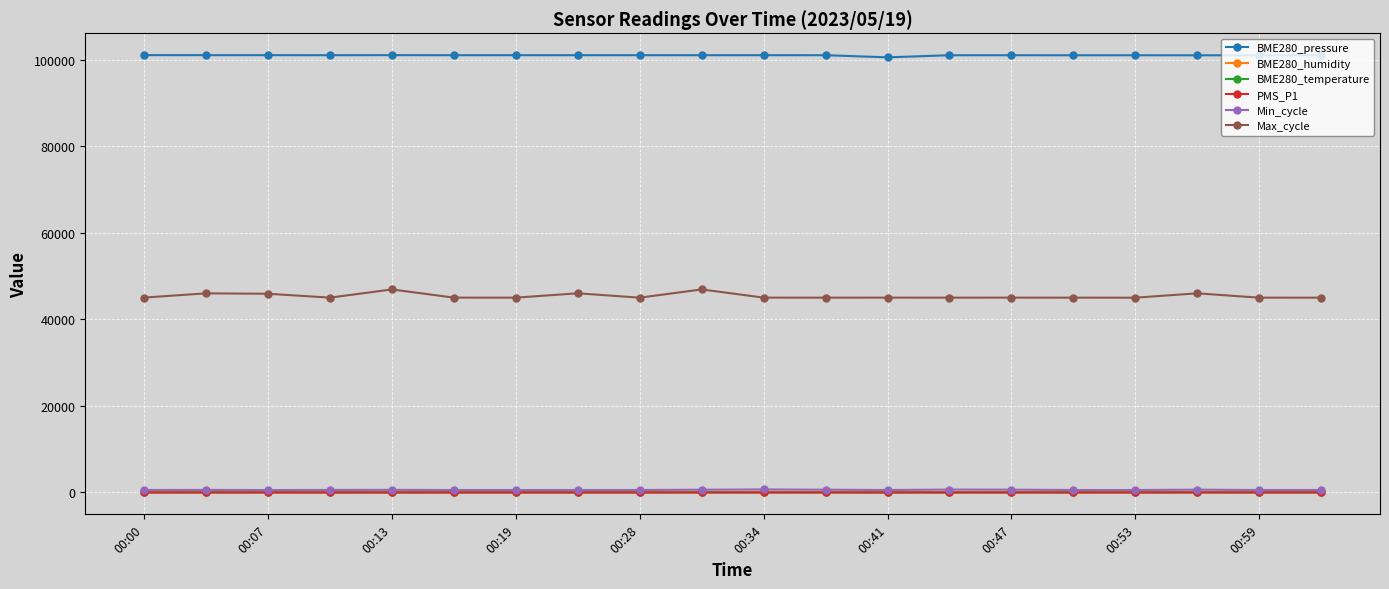

At how many categories does at least one series exceed 32041?

20